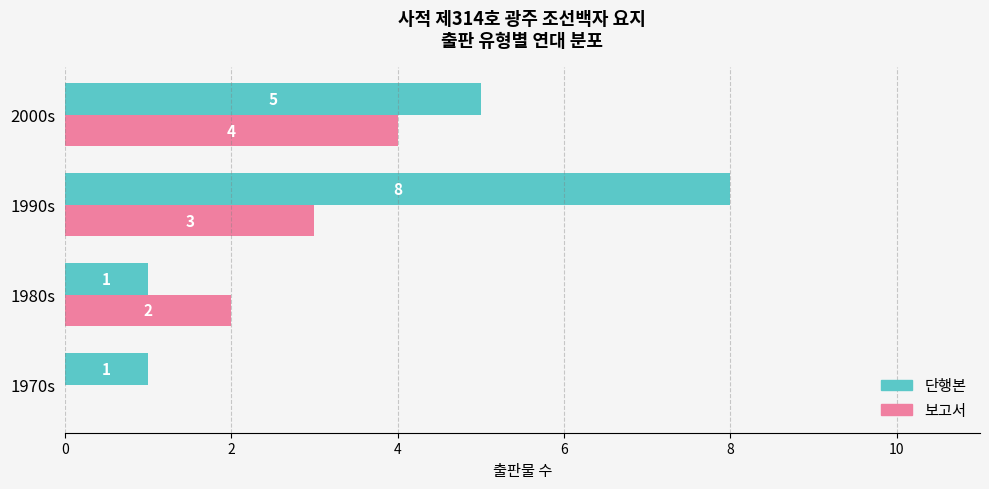

The value of 보고서 at 2000s is 5. True or false?

False